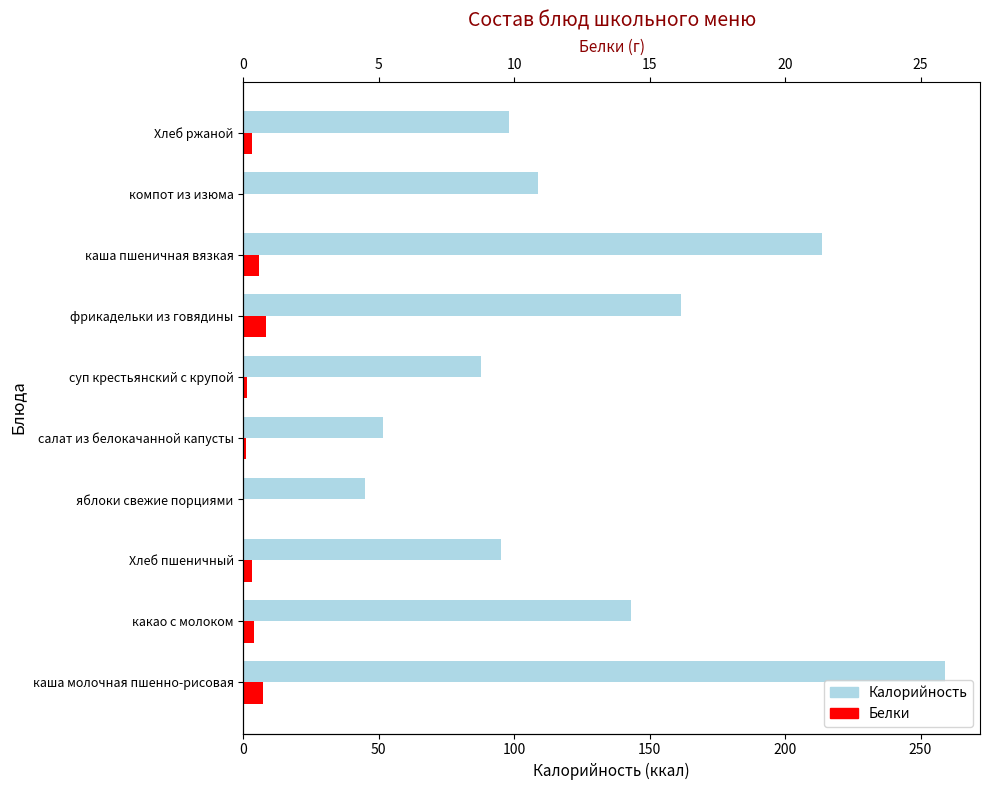

The Калорийность series shows 95.2 at 100. True or false?

True